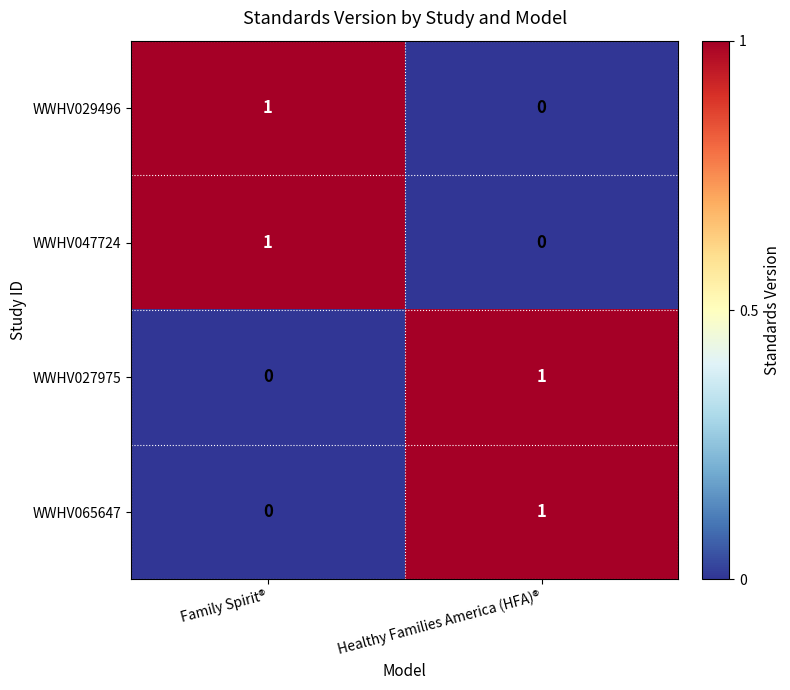

What is the difference between the highest and lowest values at Family Spirit®?

1